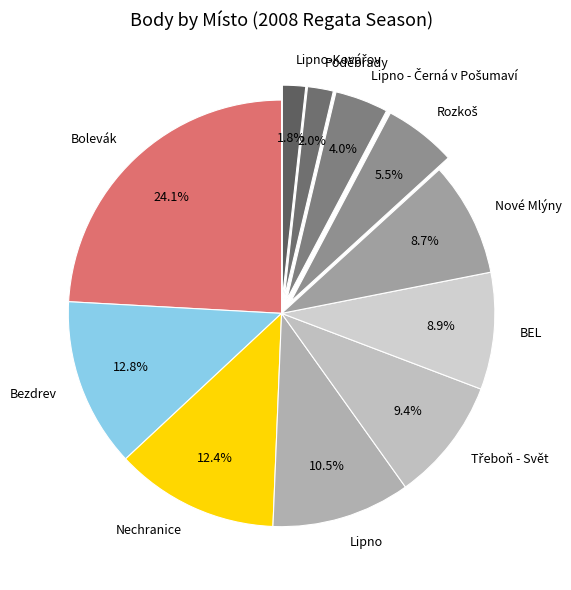

What percentage is the Nechranice slice, to the nearest percent?

12%